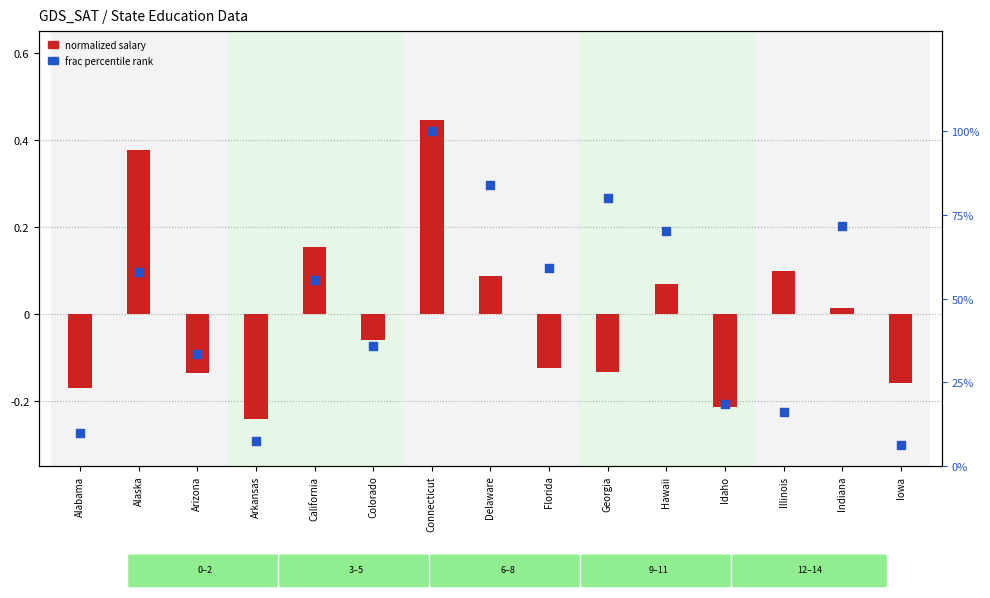

Which series has the widest spread of Y values?

frac percentile